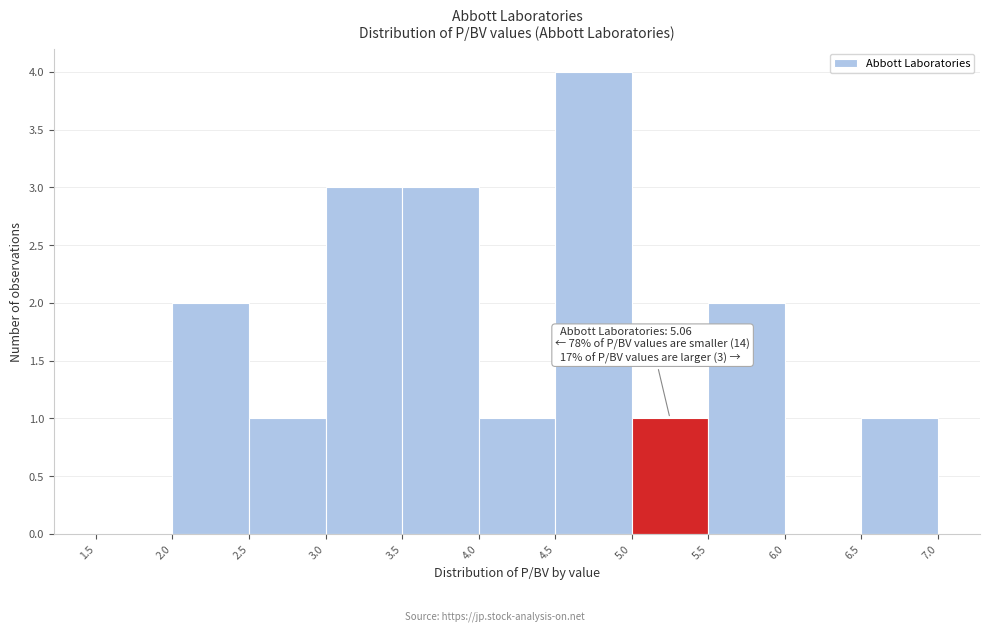

Over which range of the x-axis is the bar tallest?

4.5 to 5.0